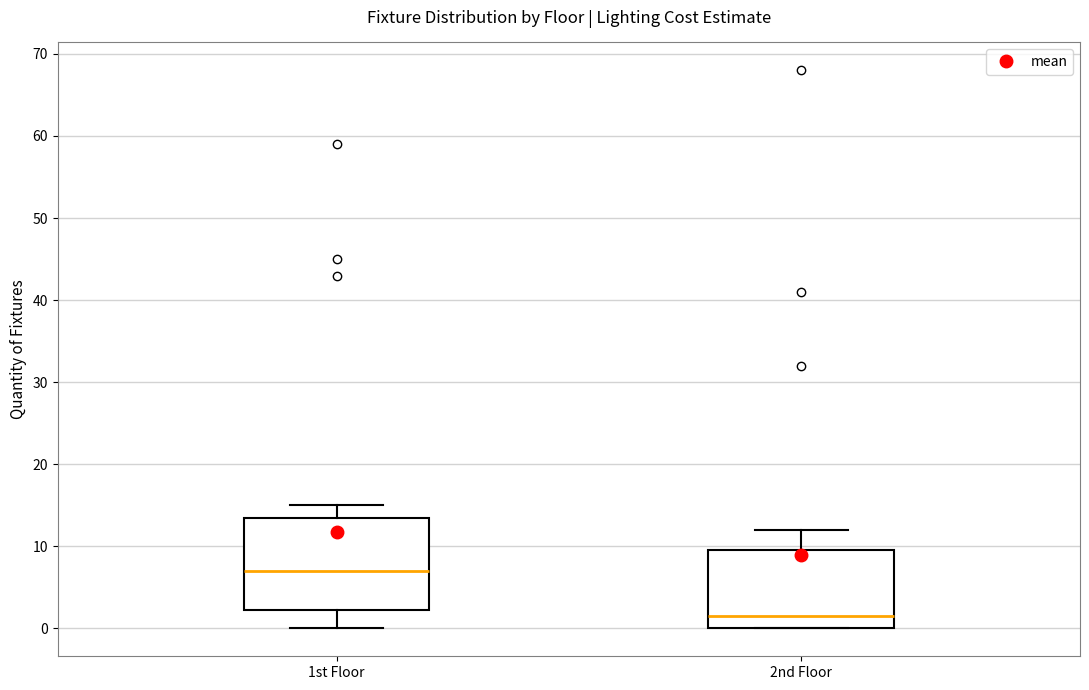

Comparing the boxes themselves (not the whiskers), which one is the tallest?

1st Floor